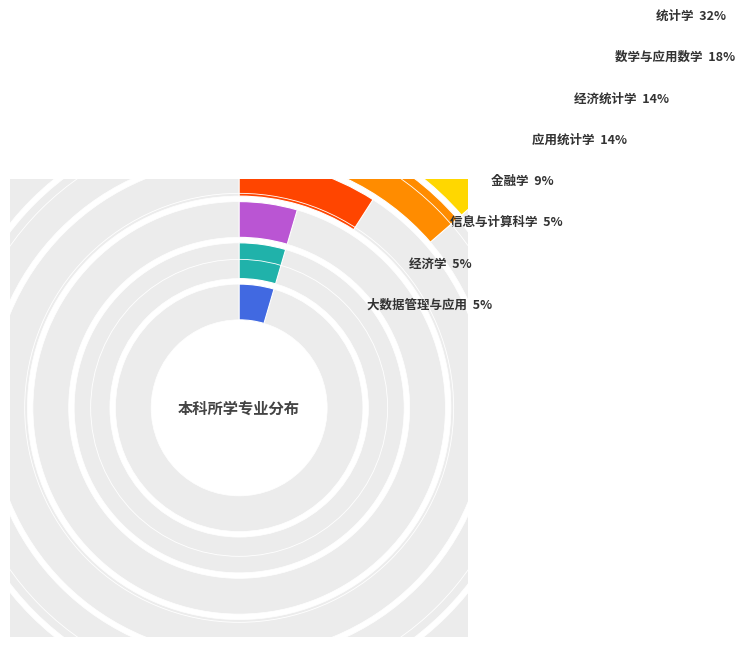

What percentage is the 应用统计学 slice, to the nearest percent?

14%